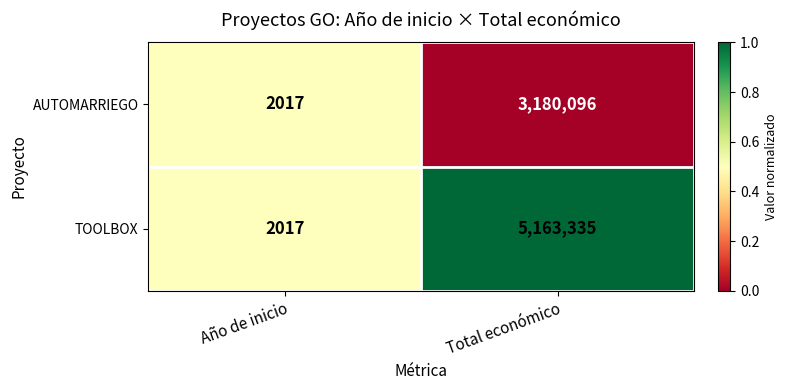

What is the average value of the TOOLBOX series?

2582676